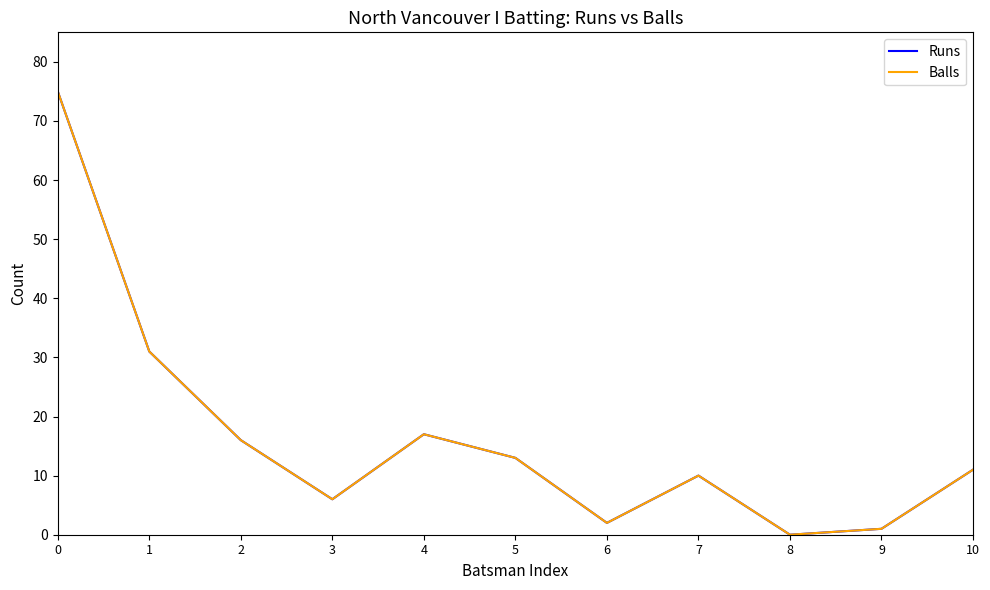

Reading left to right, extract all data points from this chart.

Runs: 75	31	16	6	17	13	2	10	0	1	11
Balls: 75	31	16	6	17	13	2	10	0	1	11